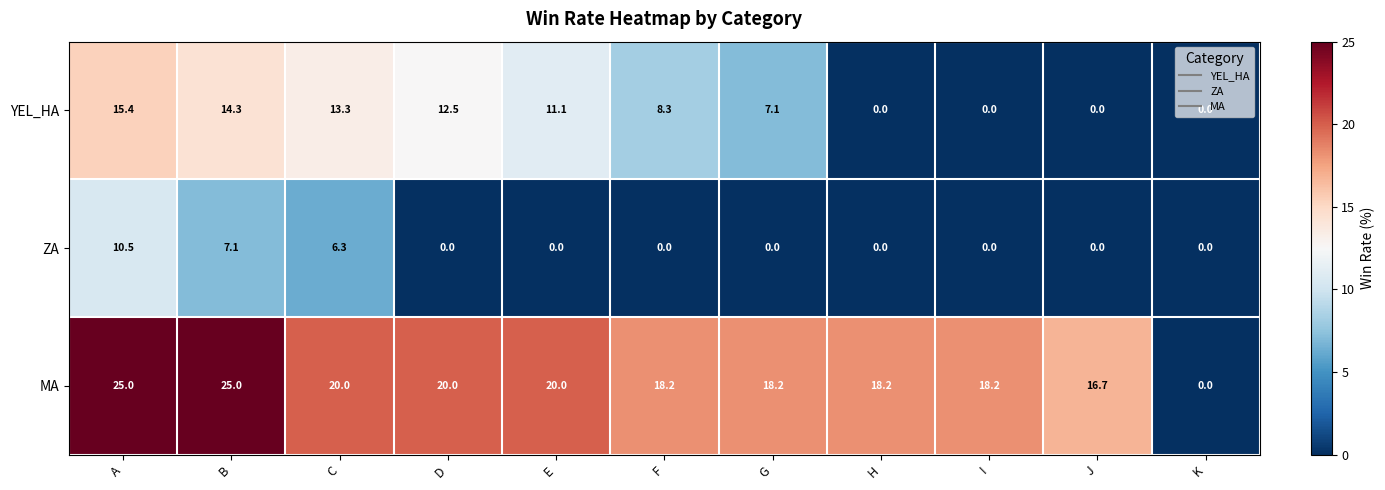

At which label does YEL_HA reach its peak?

A